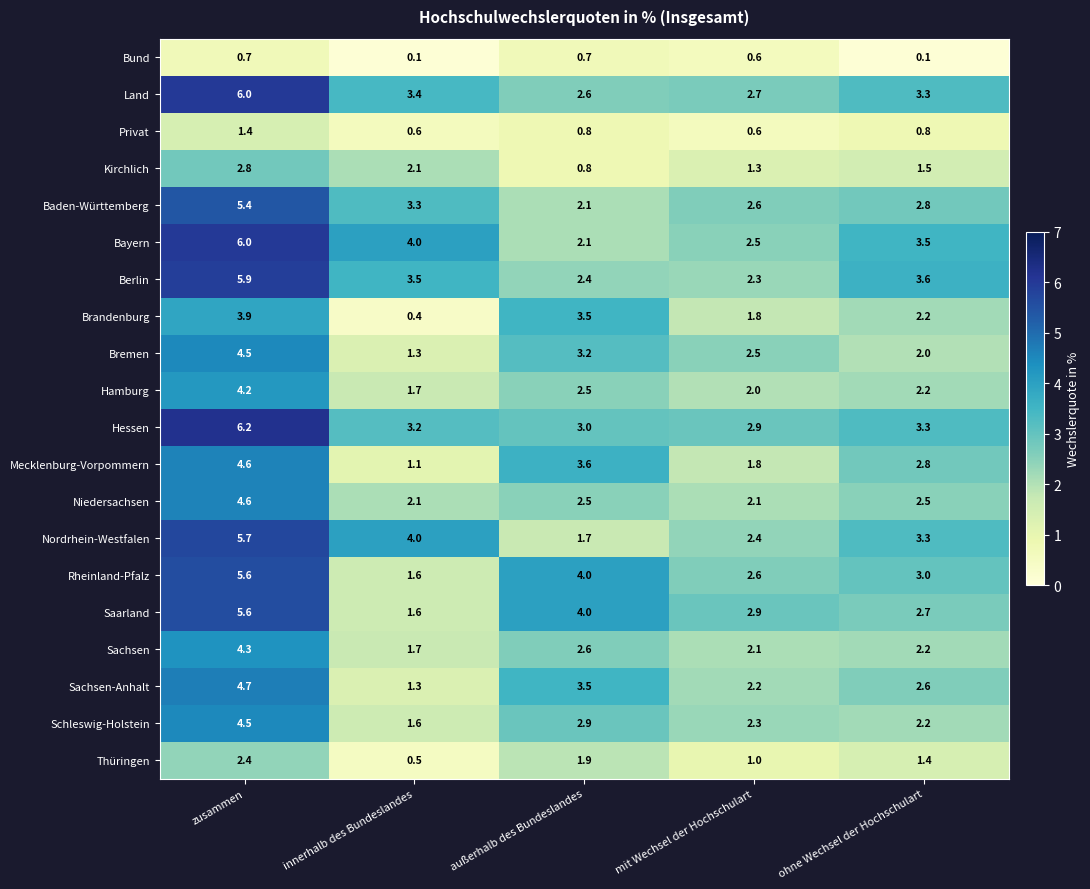

The value of Berlin at mit Wechsel der Hochschulart is 3.6. True or false?

False